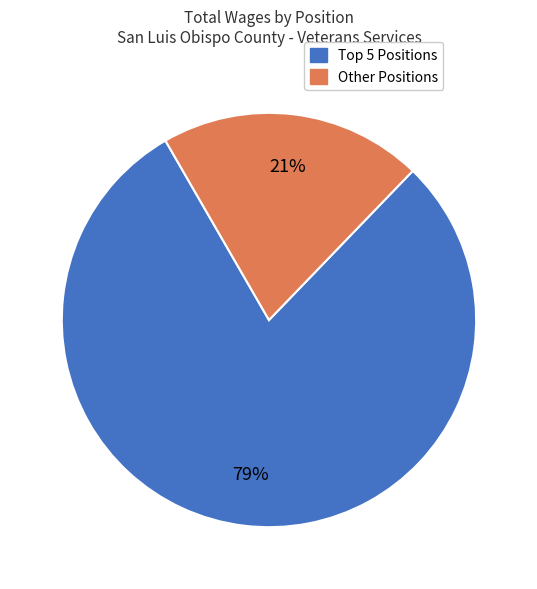

Count the number of slices in the pie.

2